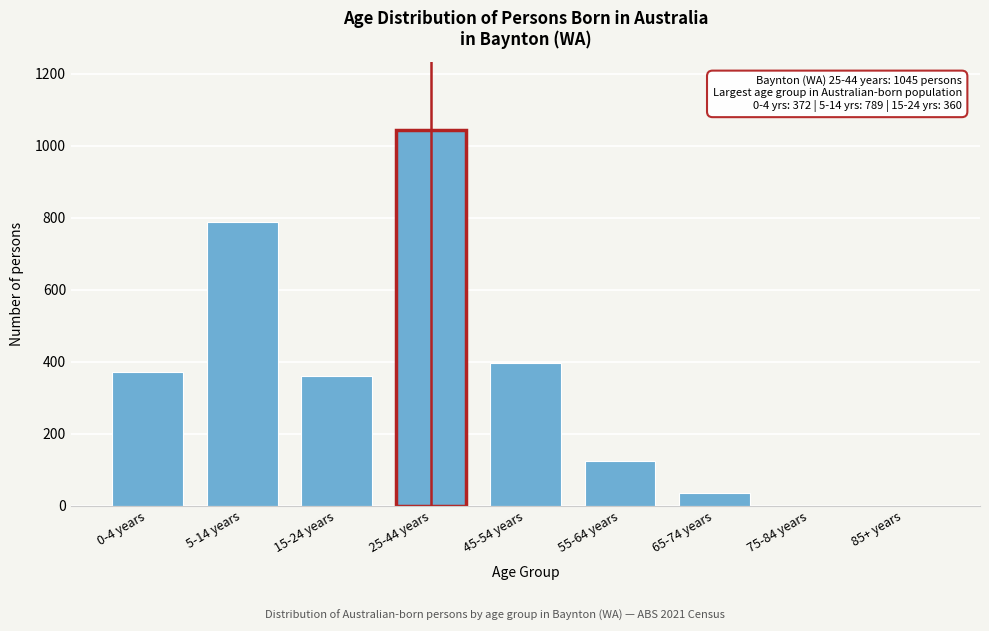

Reading left to right, extract all data points from this chart.

0-4 years=372	5-14 years=789	15-24 years=360	25-44 years=1045	45-54 years=395	55-64 years=124	65-74 years=35	75-84 years=0	85+ years=0